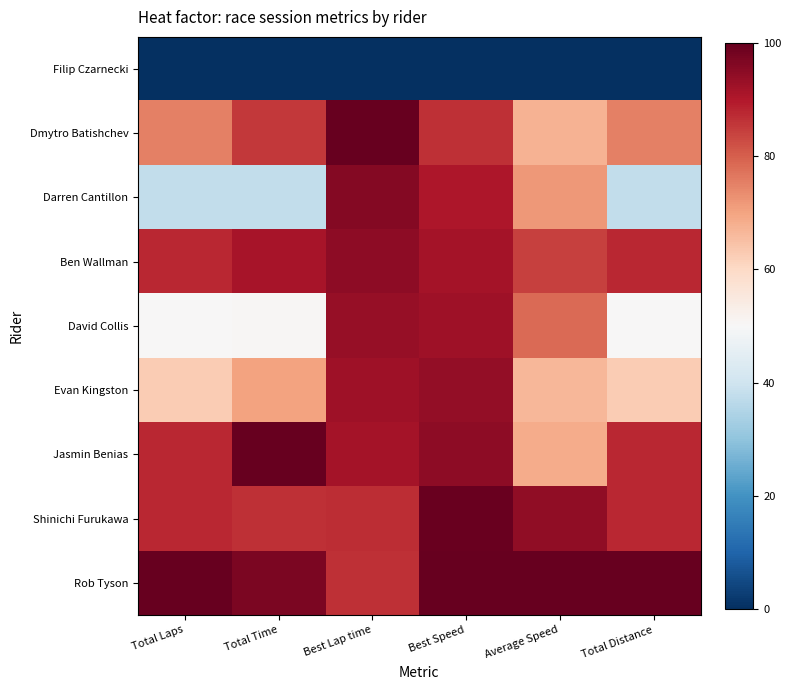

Reading right to left, extract all data points from this chart.

Rob Tyson: Total Distance=100.0	Average Speed=100.0	Best Speed=100.0	Best Lap time=86.6	Total Time=97.2	Total Laps=100.0
Shinichi Furukawa: Total Distance=87.5	Average Speed=94.3	Best Speed=99.6	Best Lap time=87.0	Total Time=86.5	Total Laps=87.5
Jasmin Benias: Total Distance=87.5	Average Speed=68.6	Best Speed=94.7	Best Lap time=91.5	Total Time=100.0	Total Laps=87.5
Evan Kingston: Total Distance=62.5	Average Speed=66.6	Best Speed=93.9	Best Lap time=92.2	Total Time=70.2	Total Laps=62.5
David Collis: Total Distance=50.0	Average Speed=78.5	Best Speed=92.5	Best Lap time=93.6	Total Time=50.4	Total Laps=50.0
Ben Wallman: Total Distance=87.5	Average Speed=84.3	Best Speed=91.6	Best Lap time=94.6	Total Time=91.3	Total Laps=87.5
Darren Cantillon: Total Distance=37.5	Average Speed=71.7	Best Speed=90.4	Best Lap time=95.8	Total Time=37.6	Total Laps=37.5
Dmytro Batishchev: Total Distance=75.0	Average Speed=67.4	Best Speed=86.6	Best Lap time=100.0	Total Time=85.3	Total Laps=75.0
Filip Czarnecki: Total Distance=0.0	Average Speed=0.0	Best Speed=0.0	Best Lap time=0.0	Total Time=0.0	Total Laps=0.0